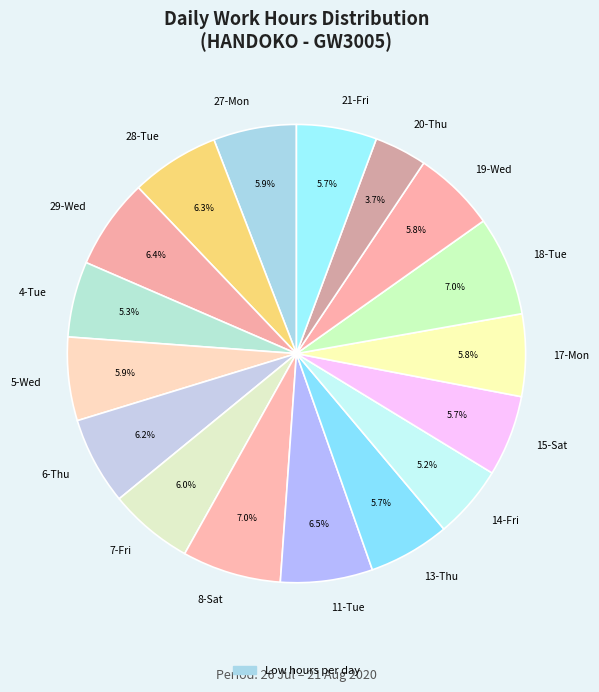

Approximately how many times larger is the value at 29-Wed compared to 28-Tue?

1.0